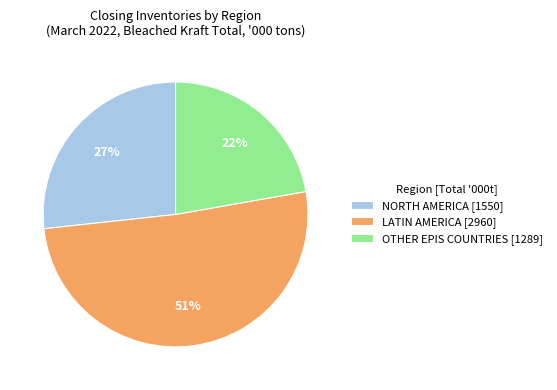

Which has a higher value, LATIN AMERICA [2960] or NORTH AMERICA [1550]?

LATIN AMERICA [2960]